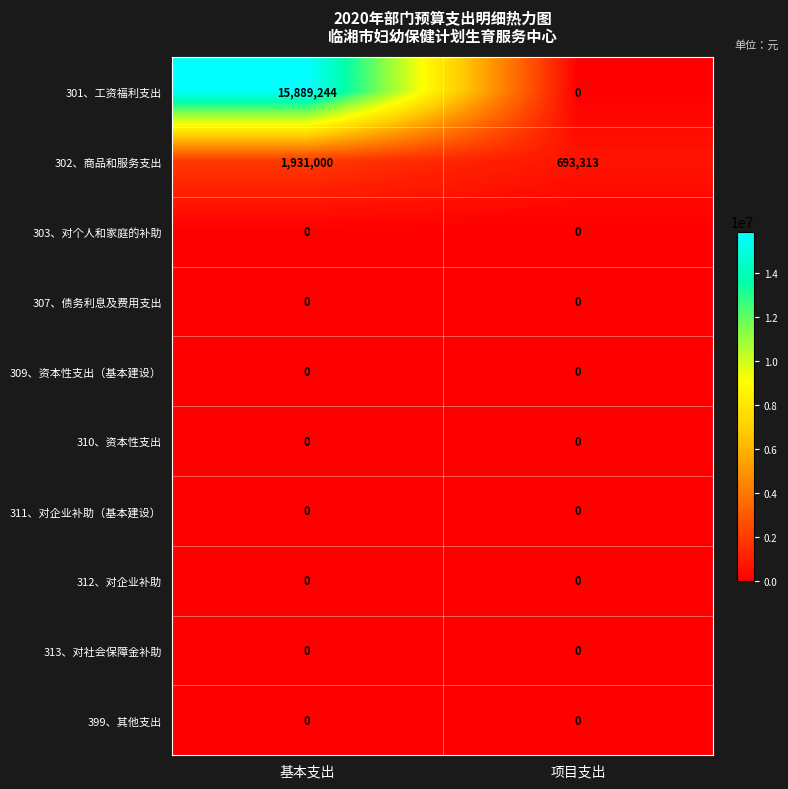

What is the greatest value displayed?

15889244